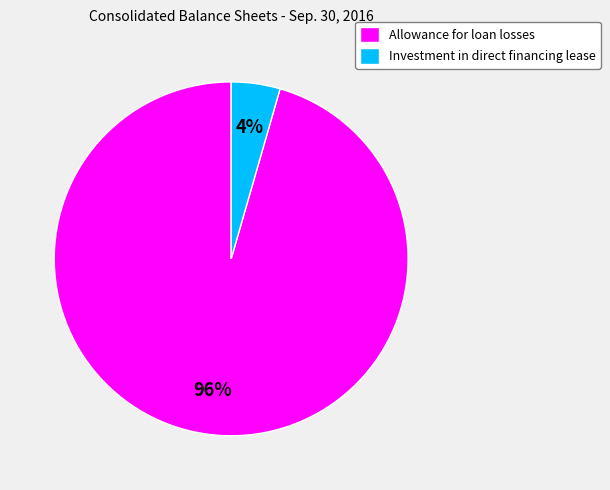

Between Allowance for loan losses and Investment in direct financing lease, which is larger?

Allowance for loan losses